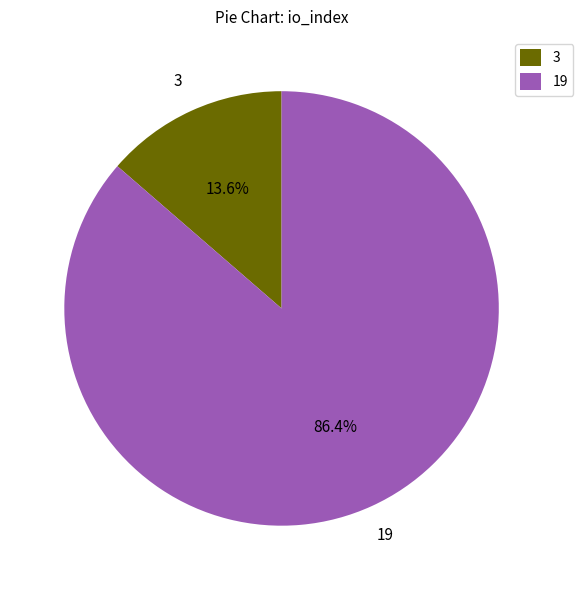

Which category has the smallest portion of the pie?

3